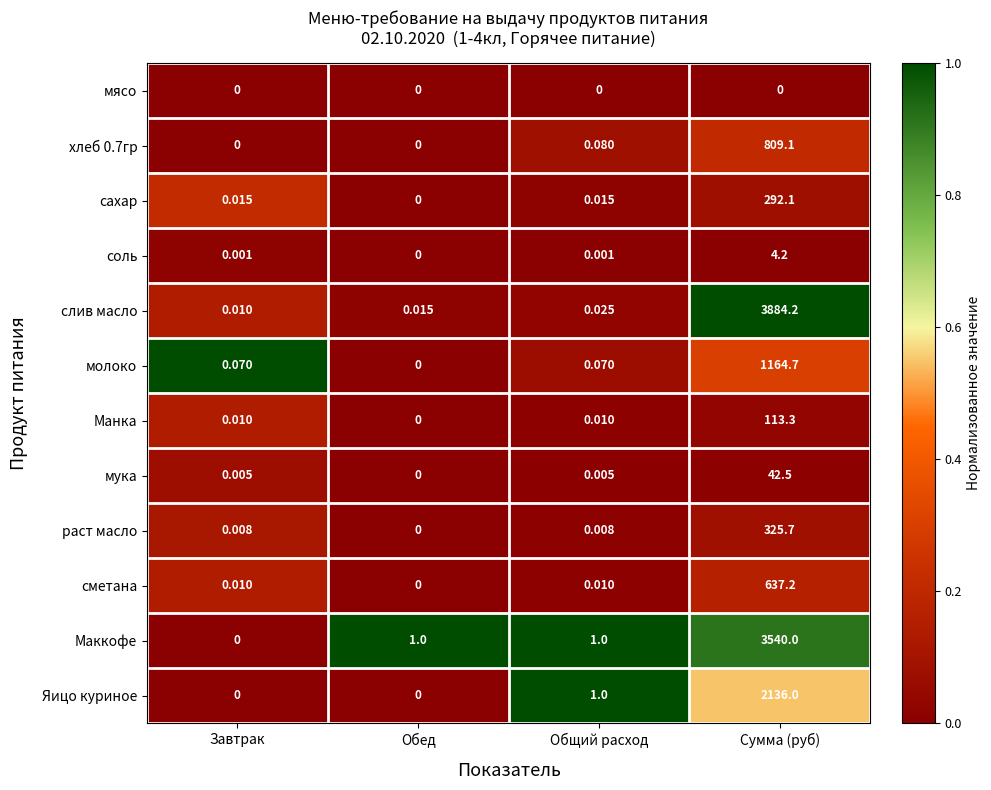

What is the maximum value shown in the chart?

3884.2